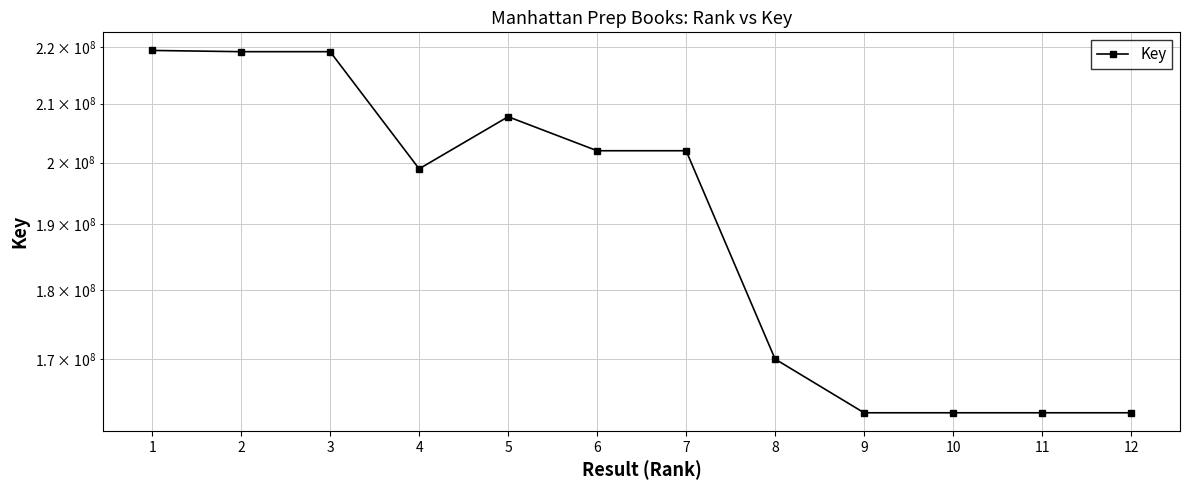

Which has a higher value, 8 or 7?

7